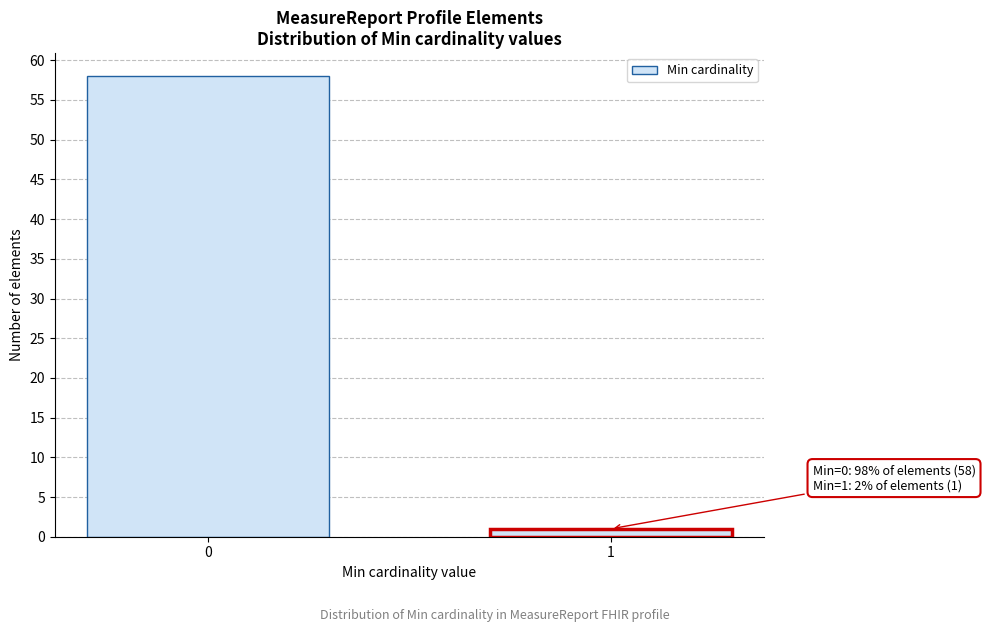

Reading left to right, list all the values displayed in this chart.

0=58	1=1